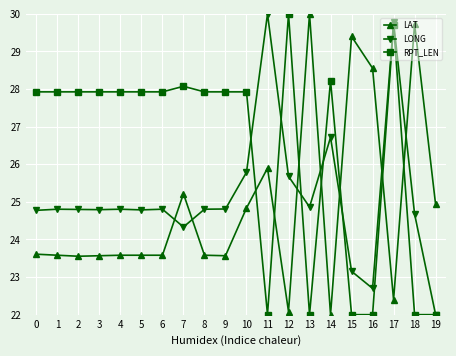

True or false: RPT_LEN has more than 0 points higher than both neighbors.

True